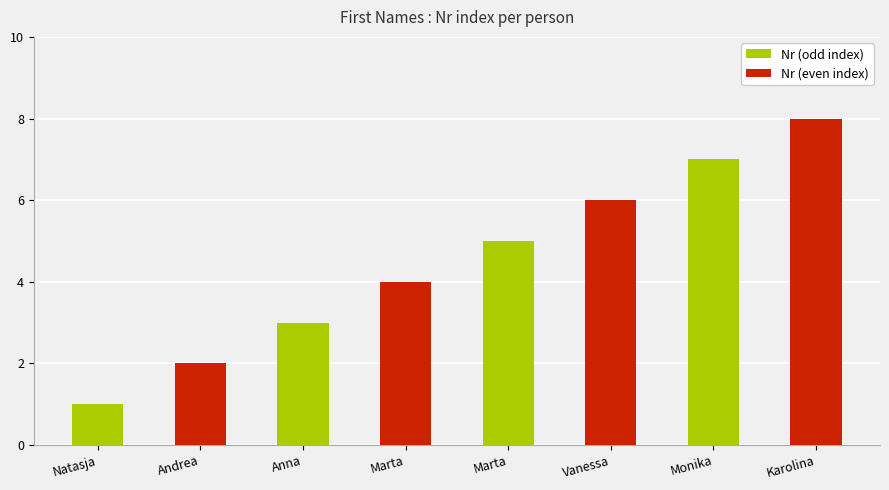

Are the bars horizontal?

No